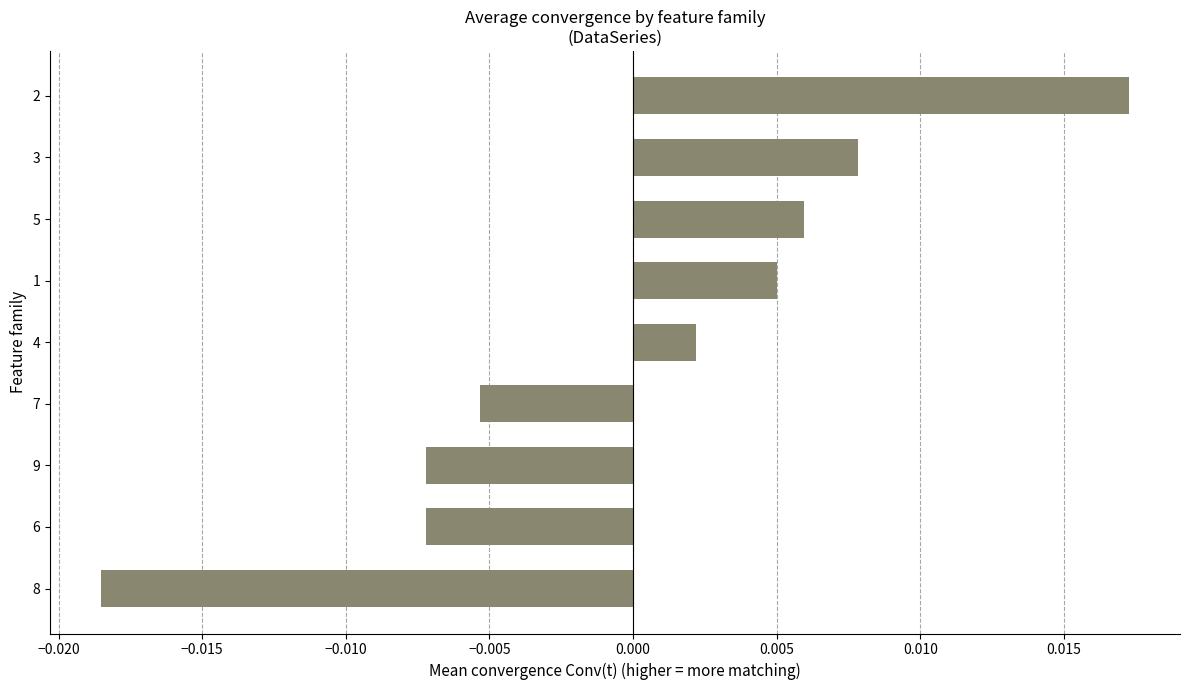

Which has a higher value, 4 or 9?

4